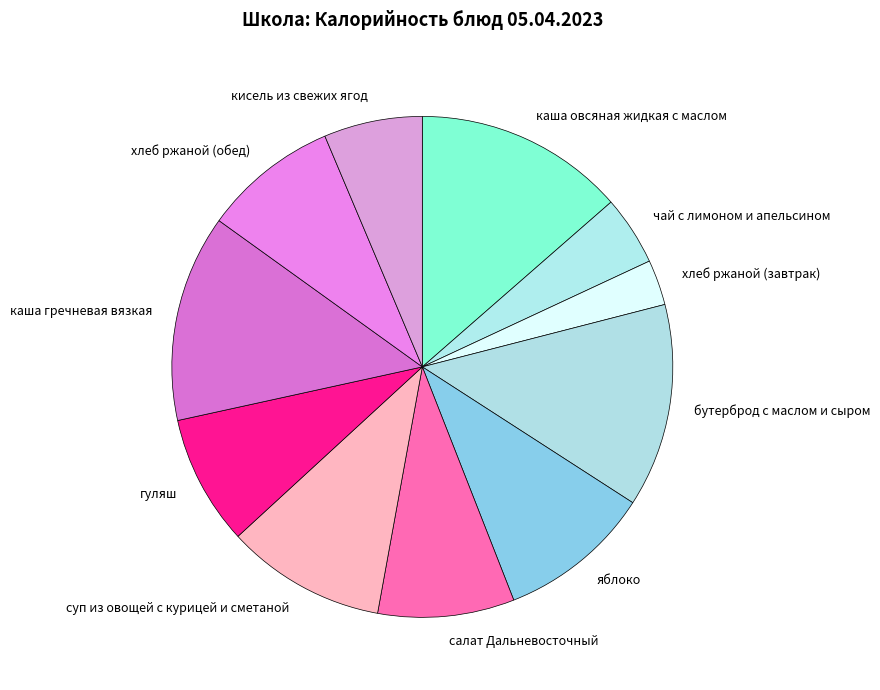

True or false: суп из овощей с курицей и сметаной accounts for 1% of the total.

False